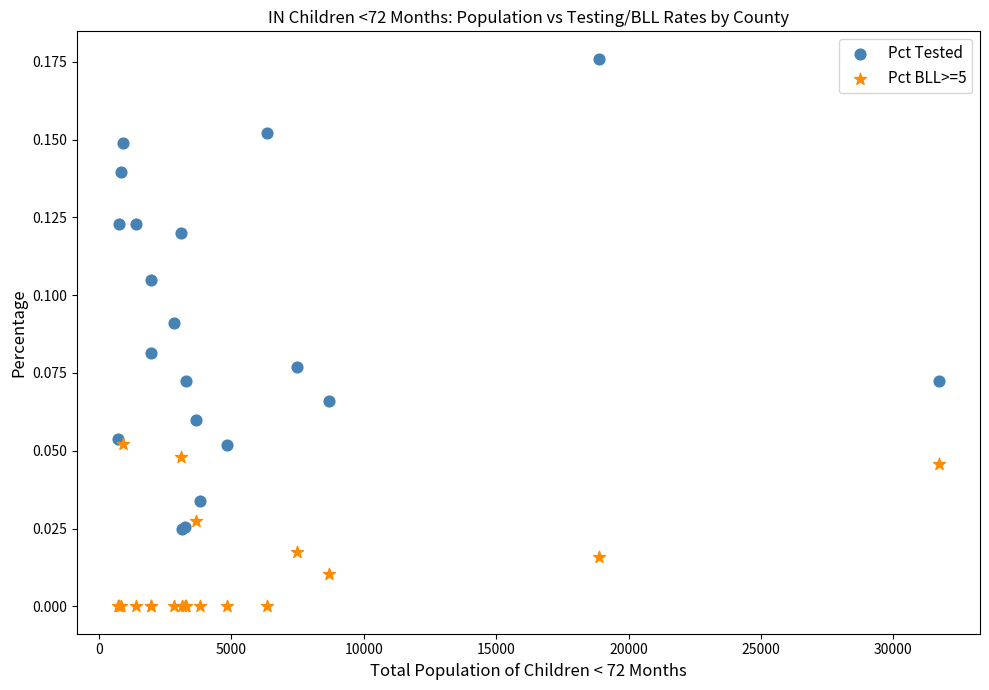

Which series has the largest Y range (max minus min)?

Pct Tested